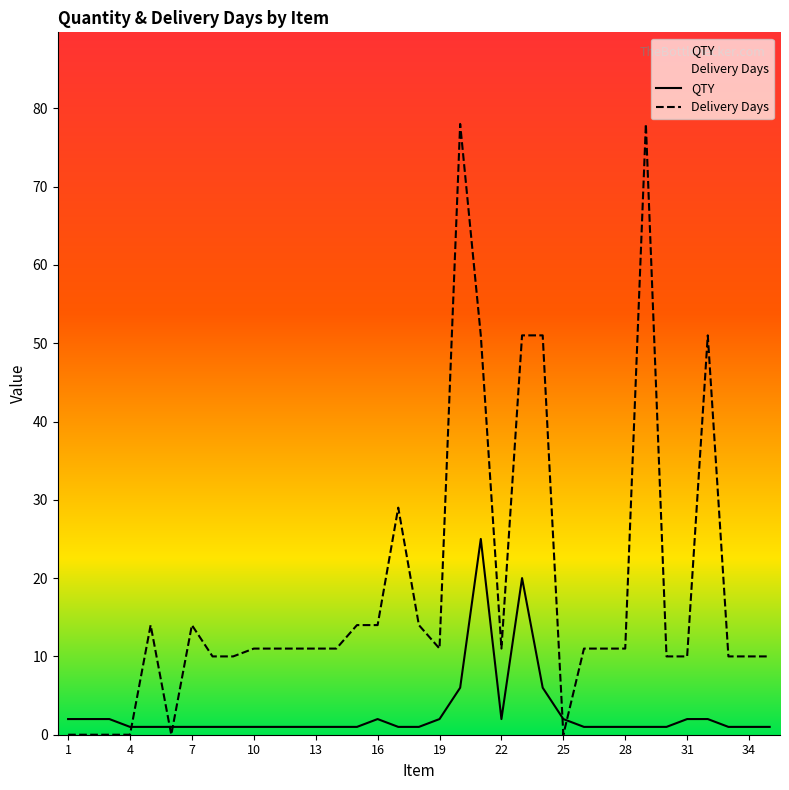

Which series has the largest total across all categories?

Delivery Days